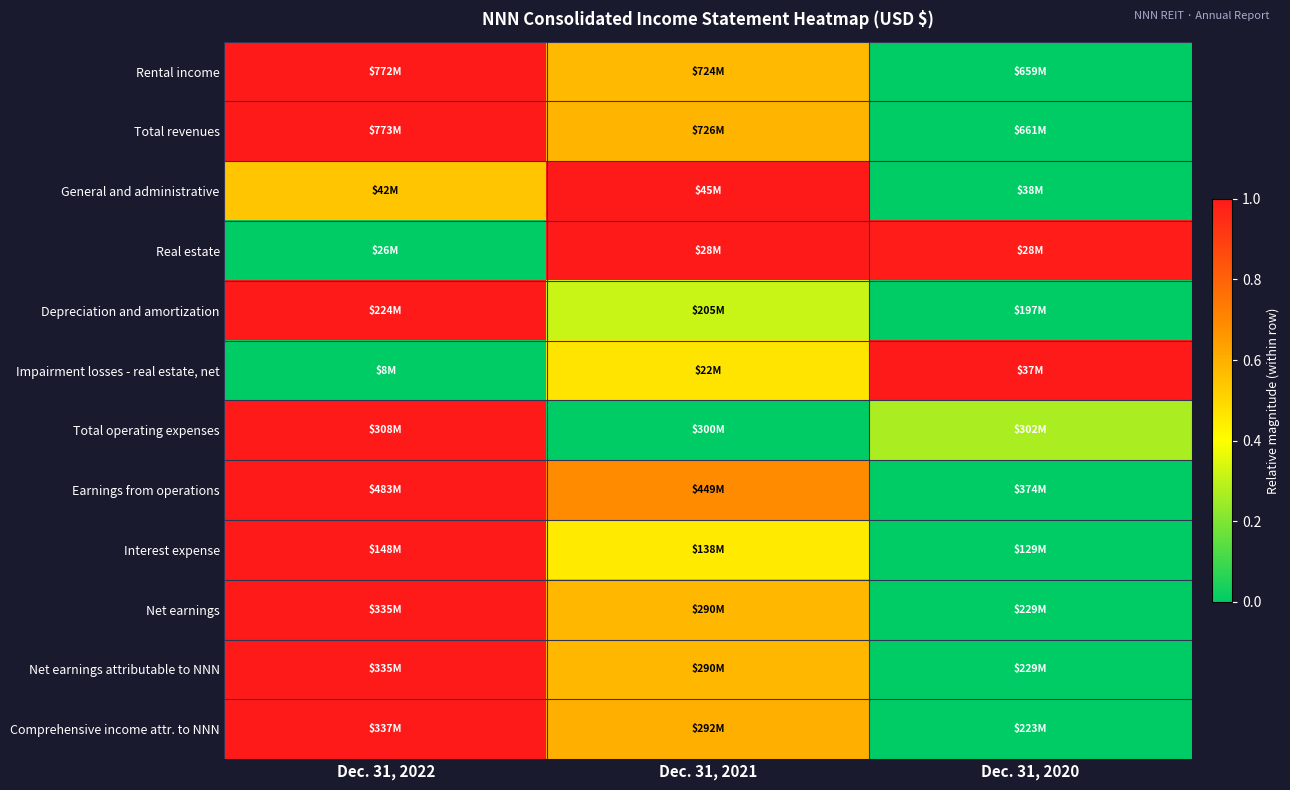

Which has a higher value, Dec. 31, 2022 or Dec. 31, 2021?

Dec. 31, 2022